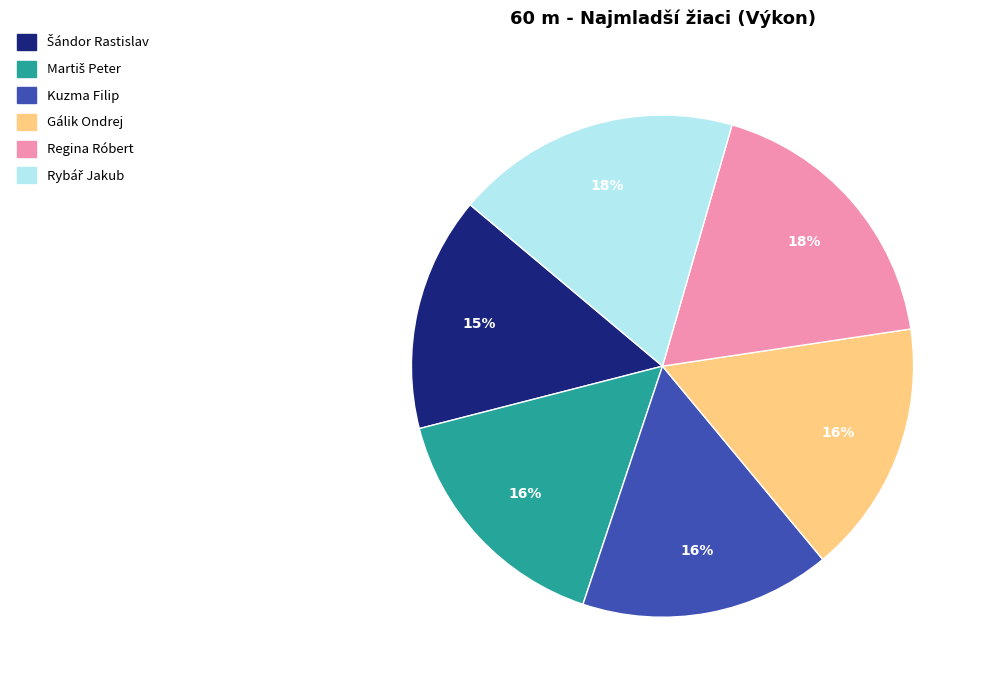

True or false: Gálik Ondrej accounts for 16% of the total.

True